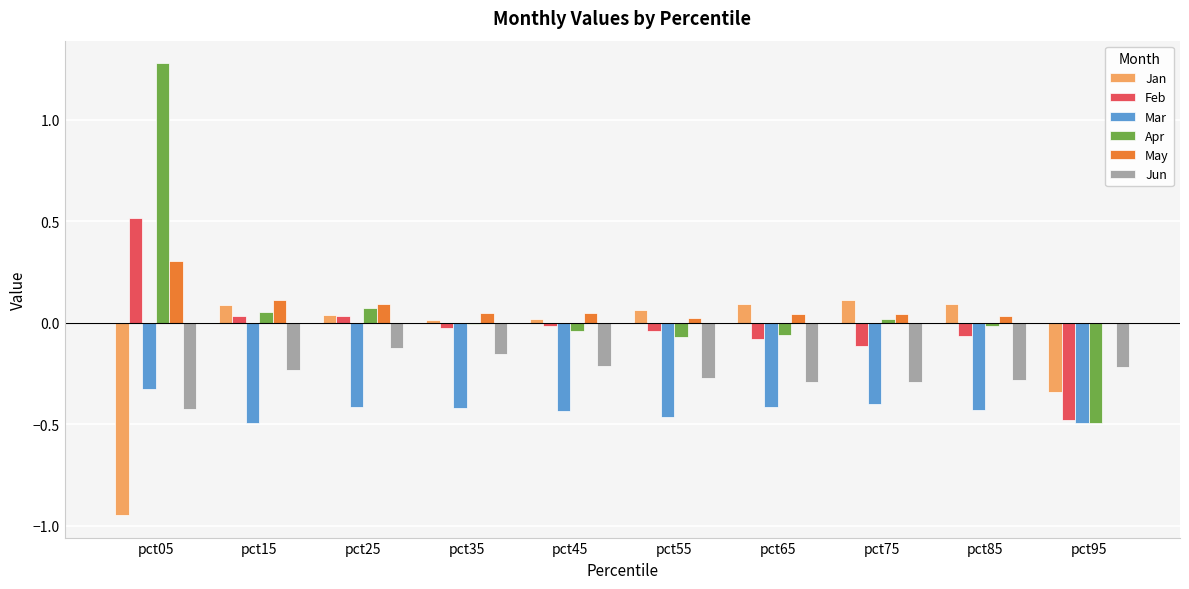

At which category is the sum across all series the highest?

pct05